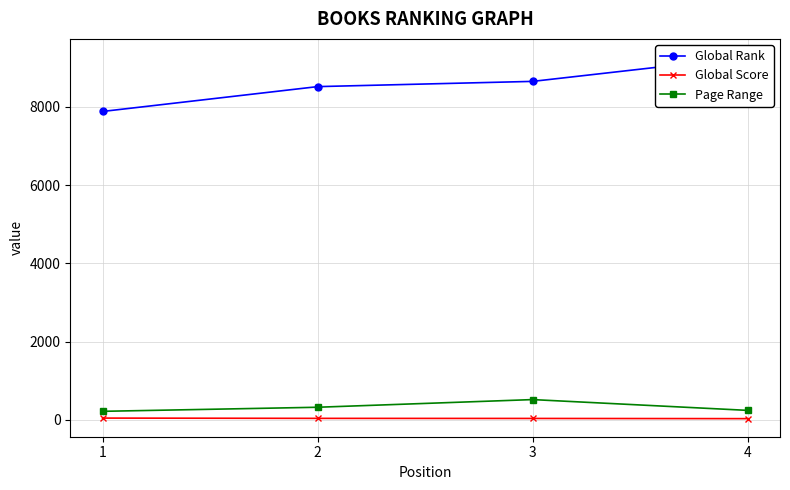

Reading left to right, transcribe all the data shown in this chart.

Global Rank: 7882	8517	8651	9275
Global Score: 43	36	34	29
Page Range: 216	320	516	240